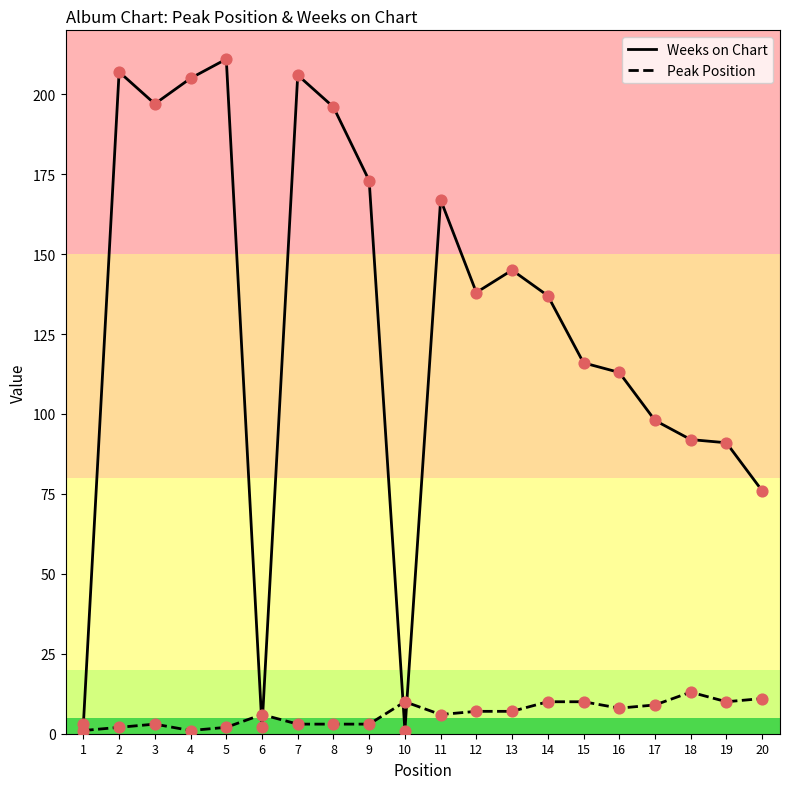

At which category is the sum across all series the highest?

5